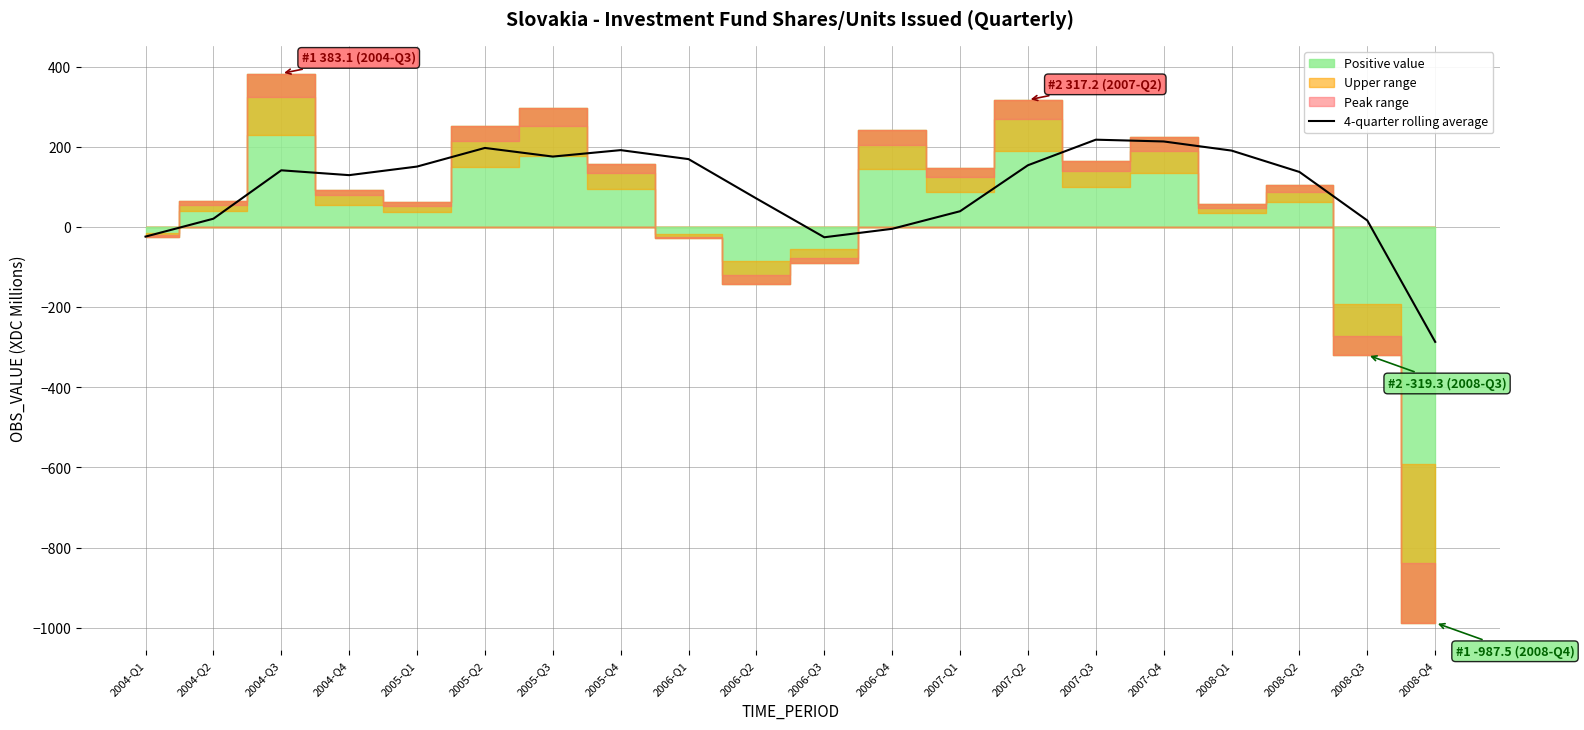

How many lines are shown in the chart?

1